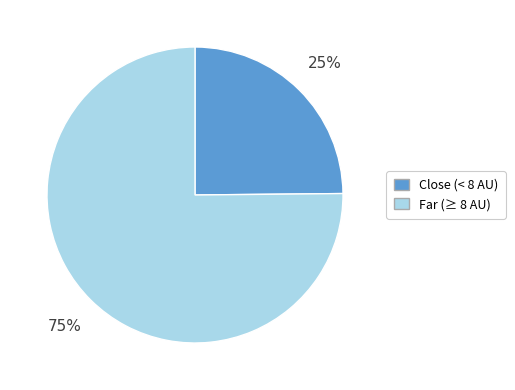

How many slices are in this pie chart?

2